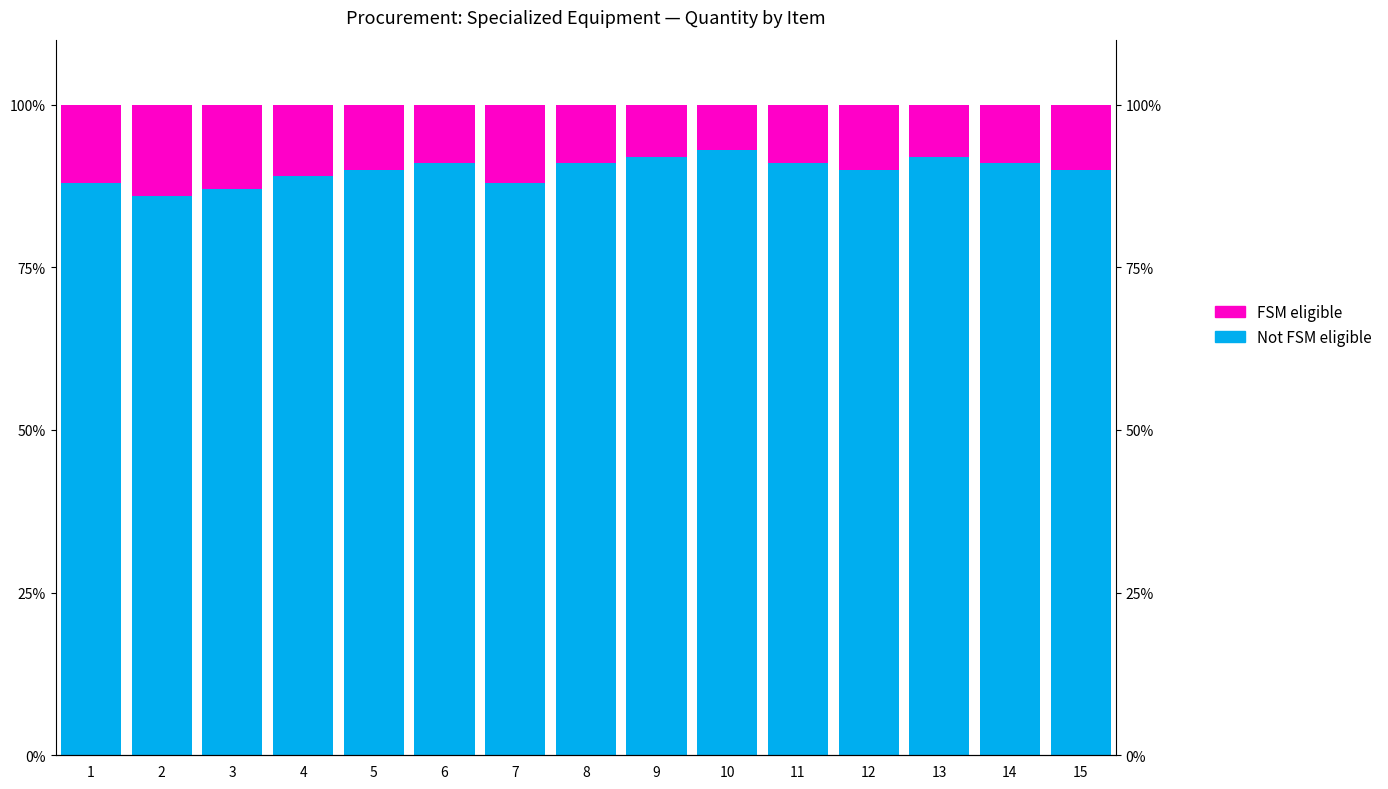

What is the difference between the highest and lowest values at 1?

76